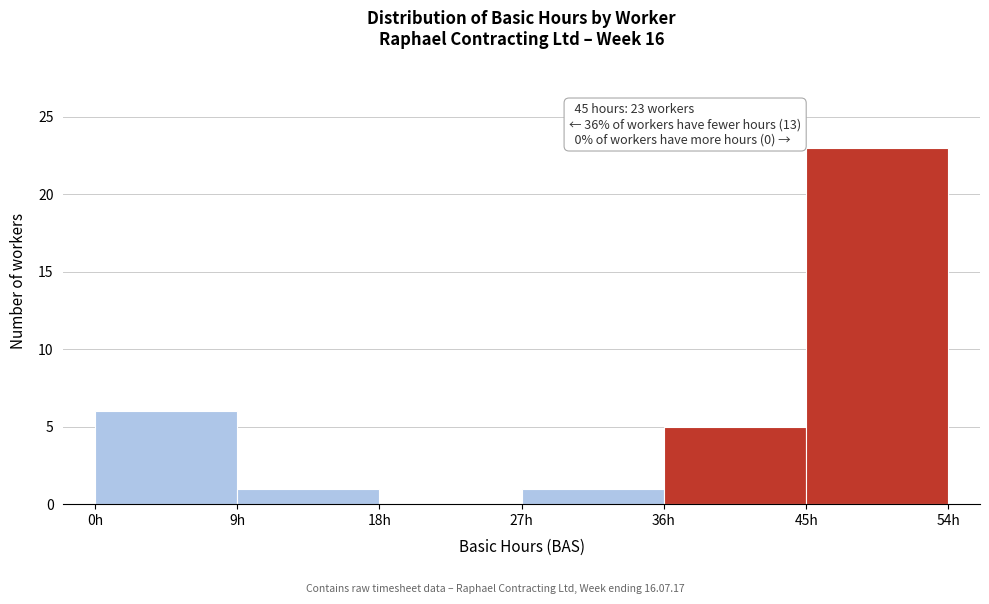

Over which range of the x-axis is the bar tallest?

45 to 54